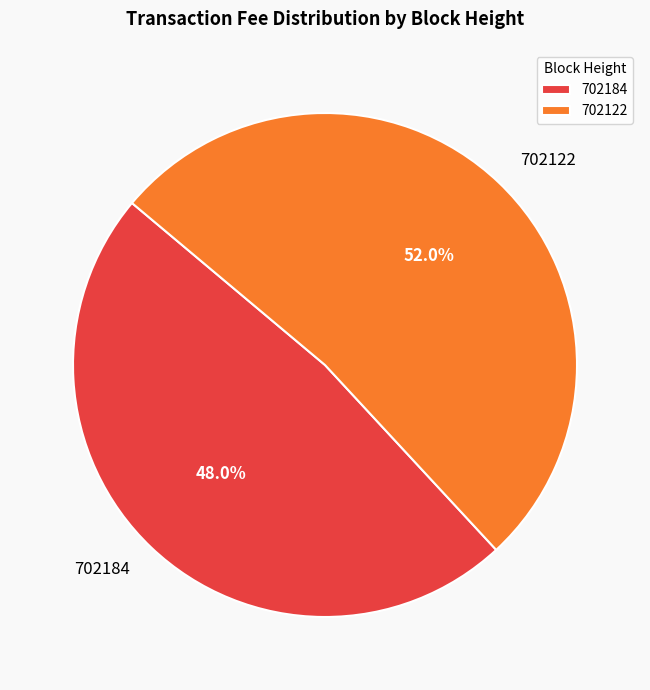

What is the largest slice in the pie chart?

702122